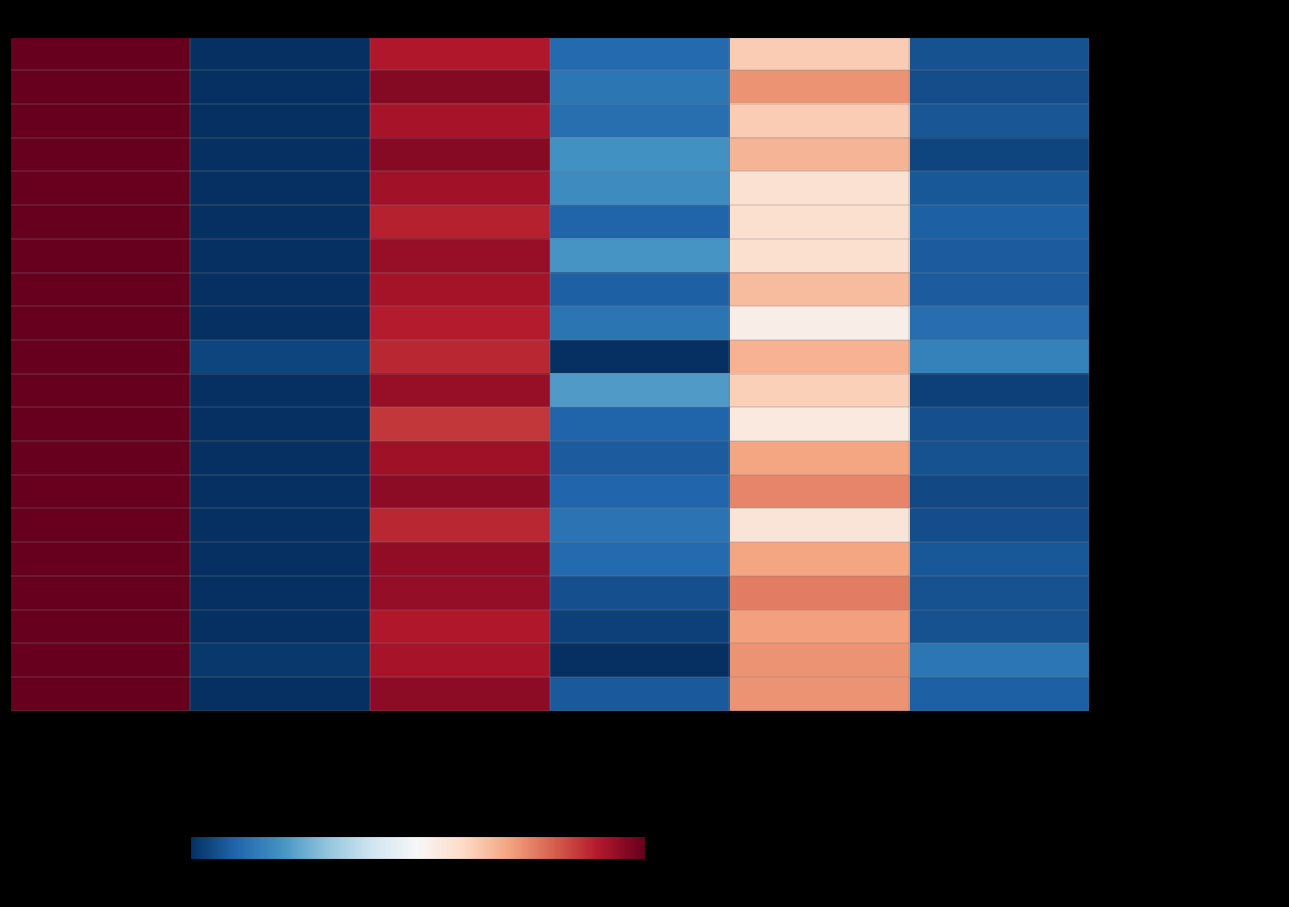

How many distinct data groups are displayed?

20